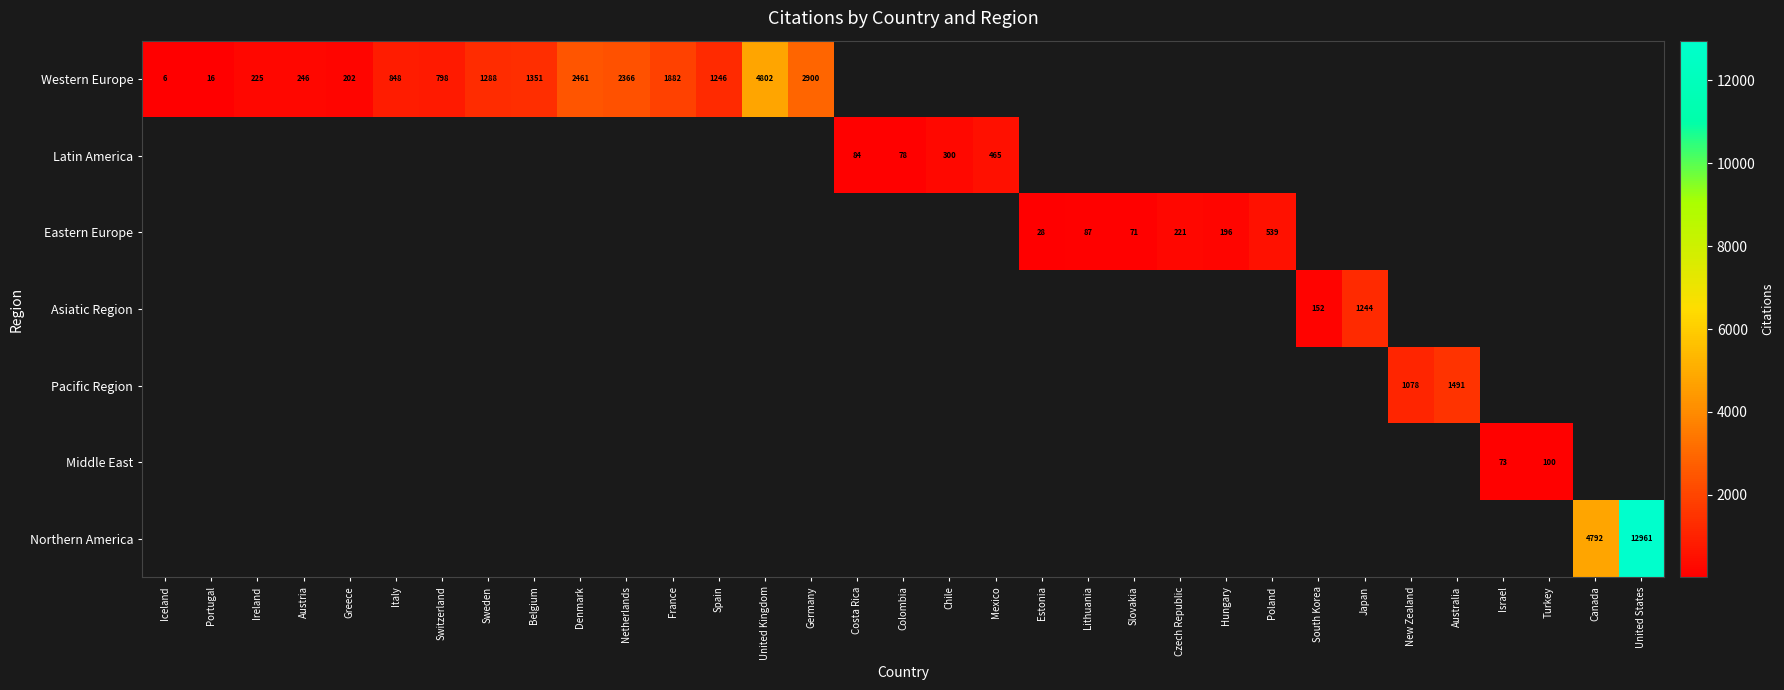

The Eastern Europe series shows 71 at Slovakia. True or false?

True